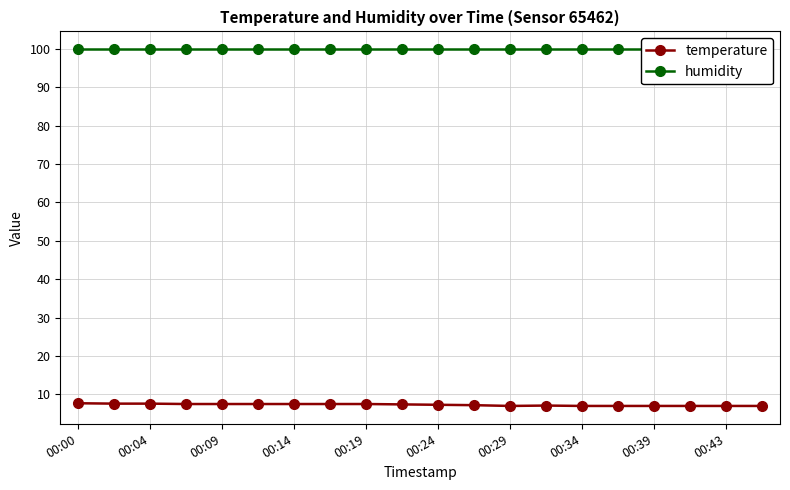

Rank the series at 00:43 from highest to lowest value.

humidity, temperature